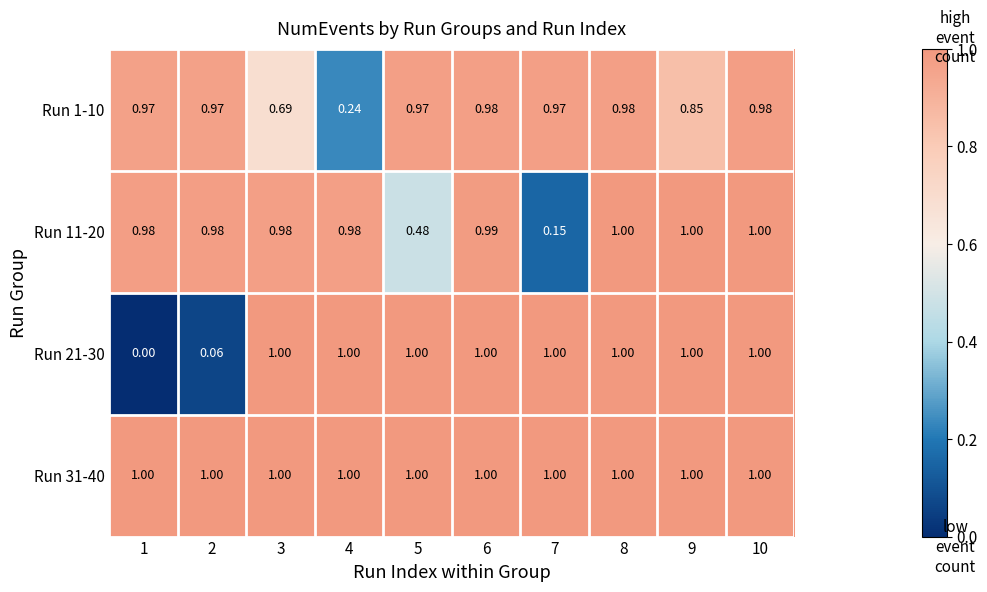

How many data points does each series have?

10